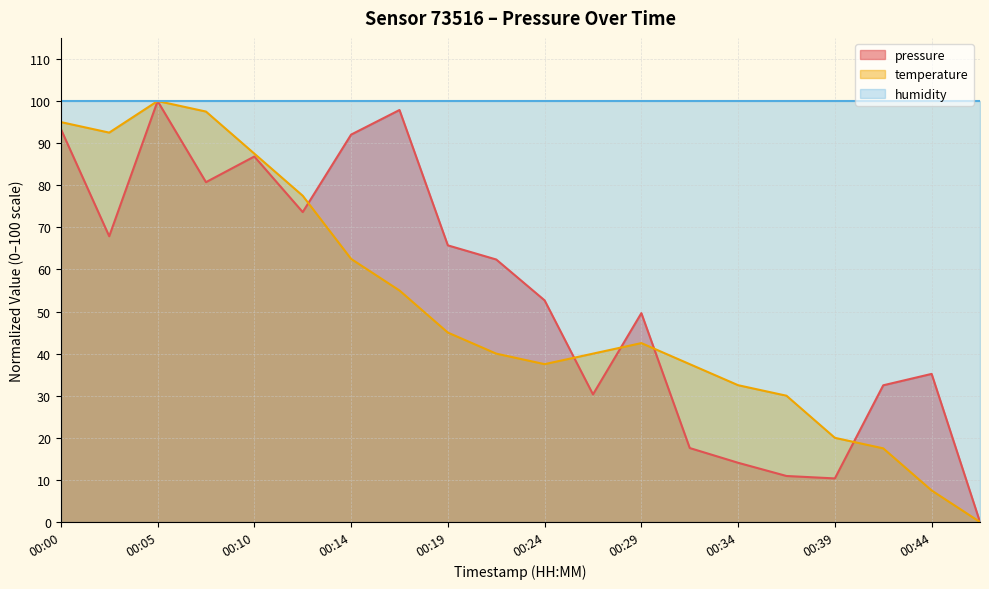

What is the approximate value of pressure at 00:17?

97.9